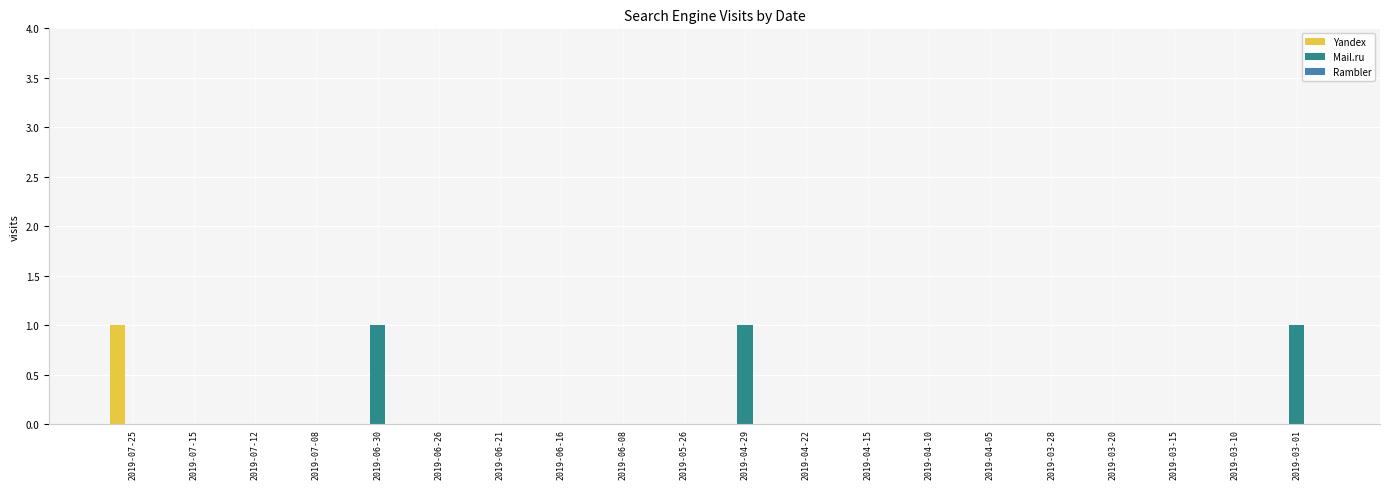

The Yandex series shows 0 at 2019-06-08. True or false?

True